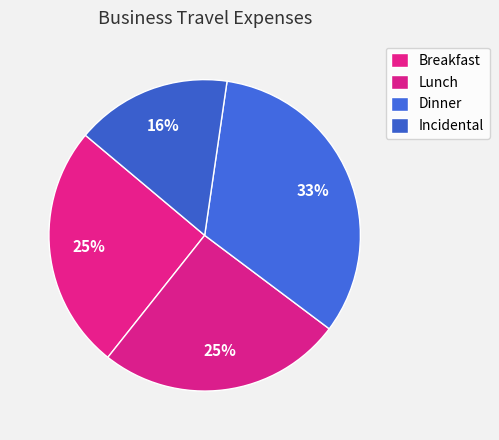

Is there a majority slice in this chart?

No